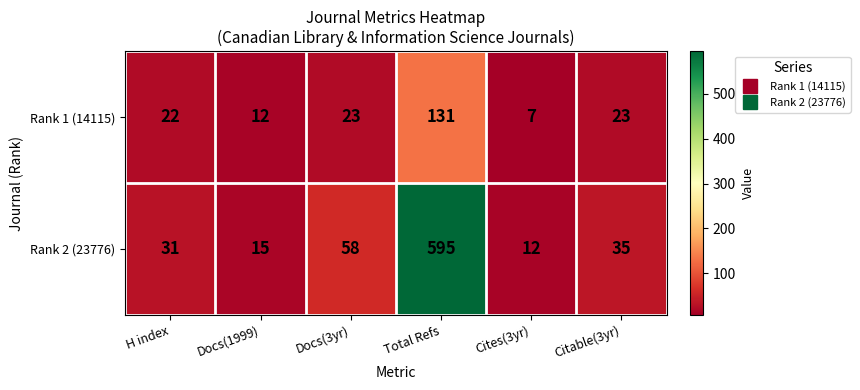

The Rank 1 (14115) series shows 131 at Total Refs. True or false?

True